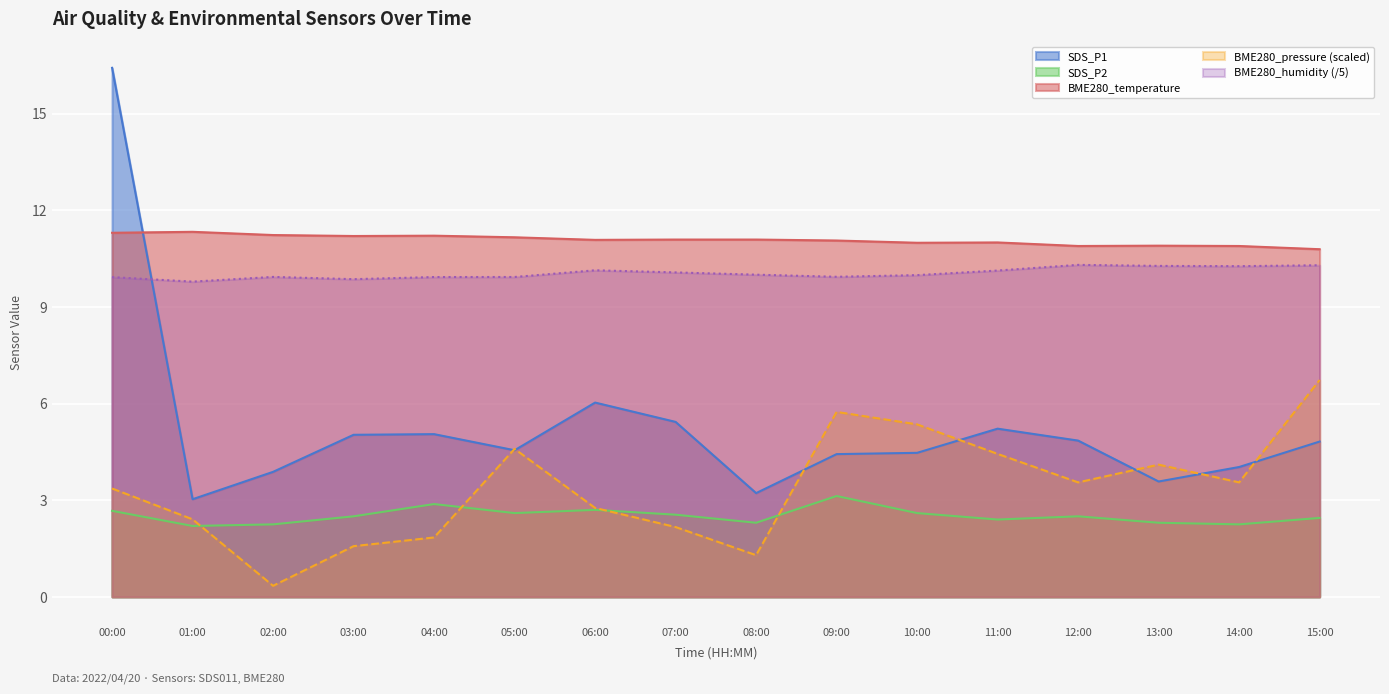

How many lines are shown in the chart?

5